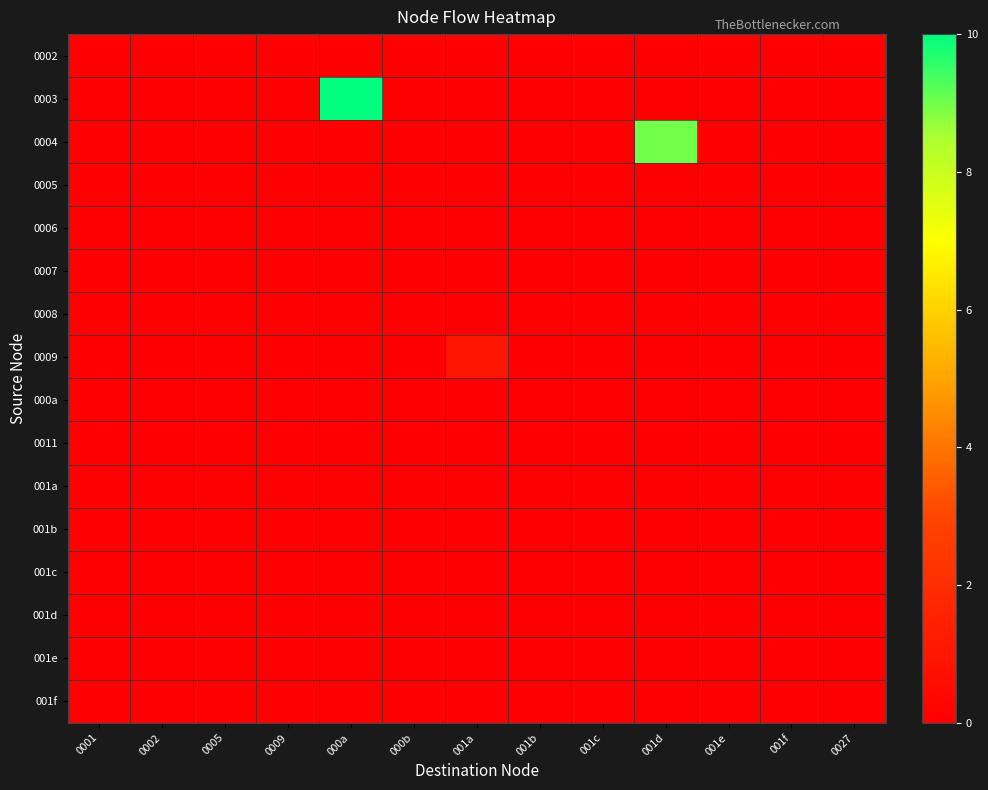

Which has a higher value, 001c or 0027?

001c